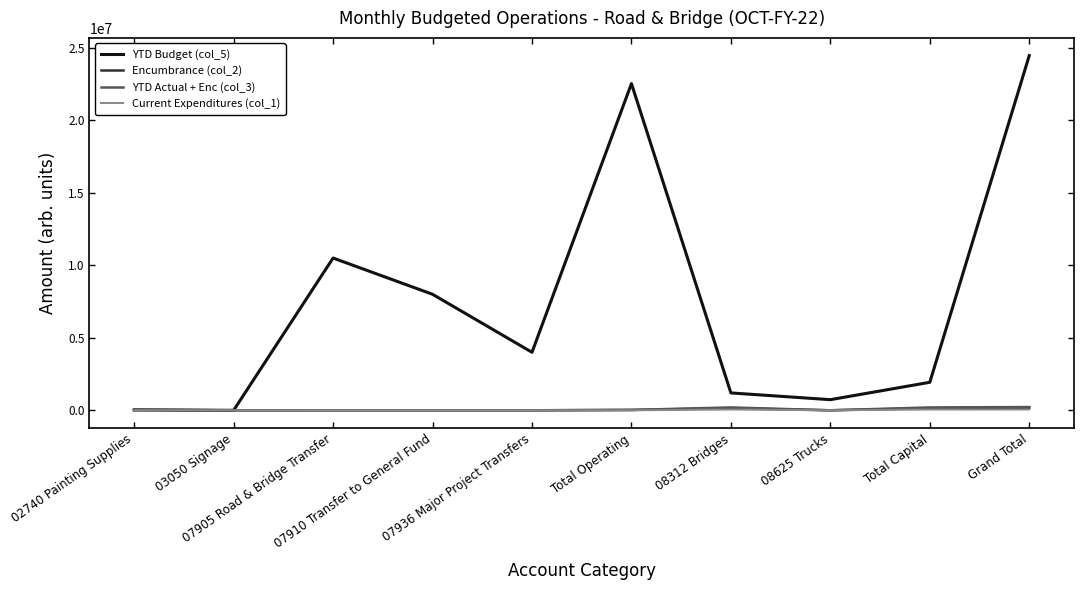

Which series has the largest total across all categories?

YTD Budget (col_5)